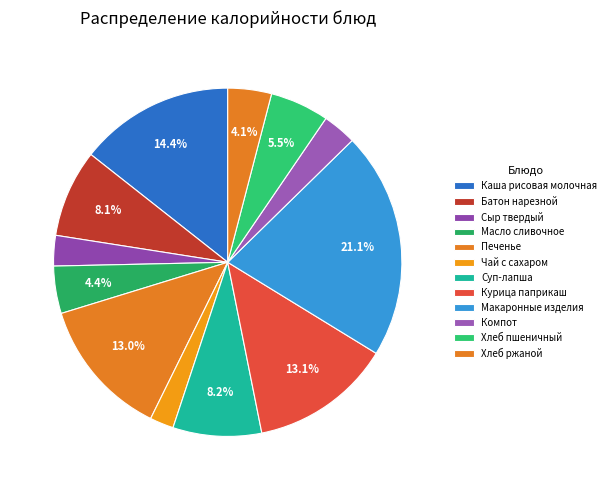

Combined, do Хлеб ржаной and Масло сливочное account for over 50%?

No